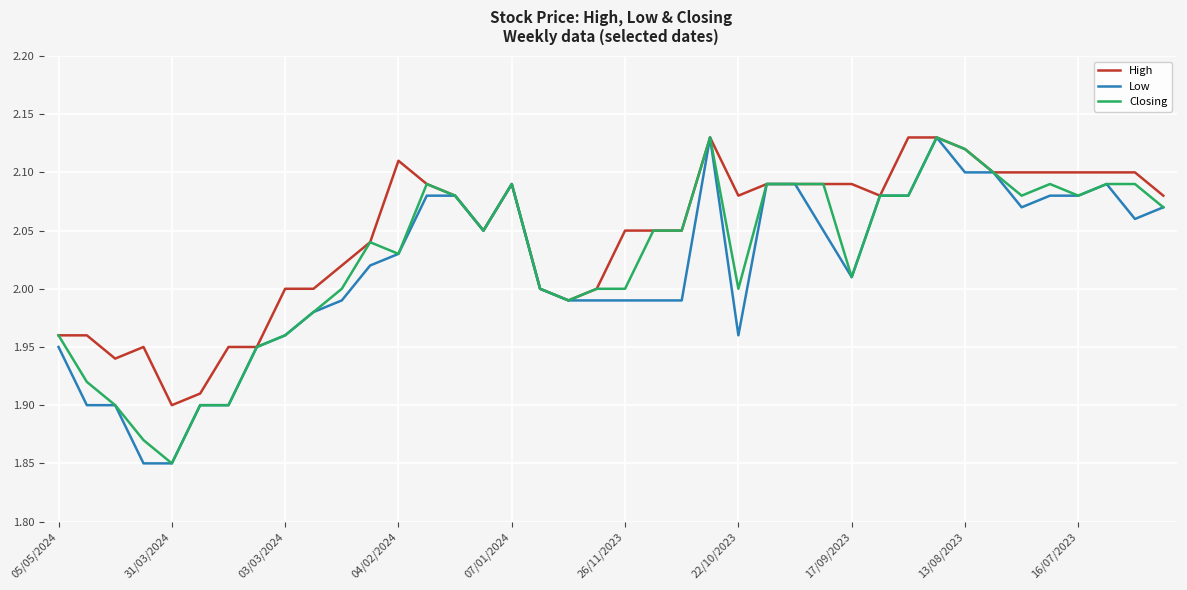

Which series has the largest total across all categories?

High